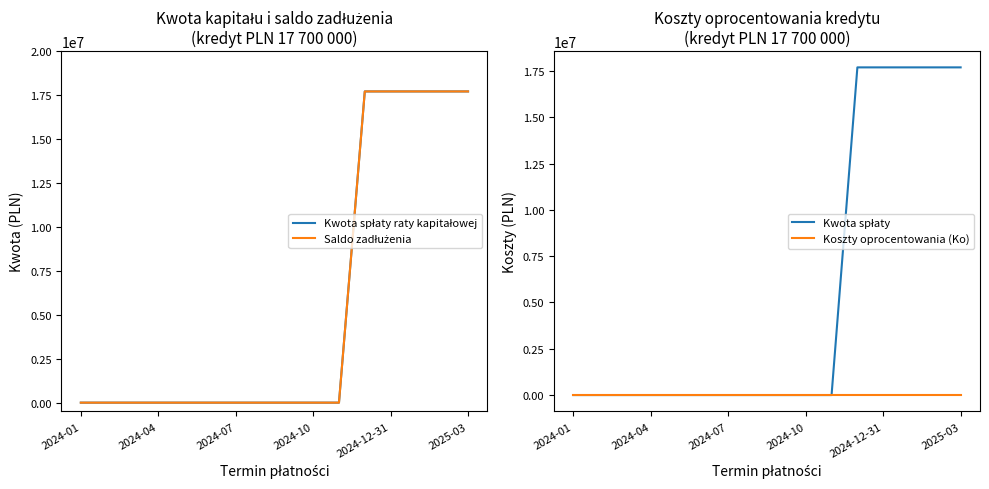

Between 2024-10 and 14, which series saw the biggest shift?

Kwota spłaty raty kapitałowej